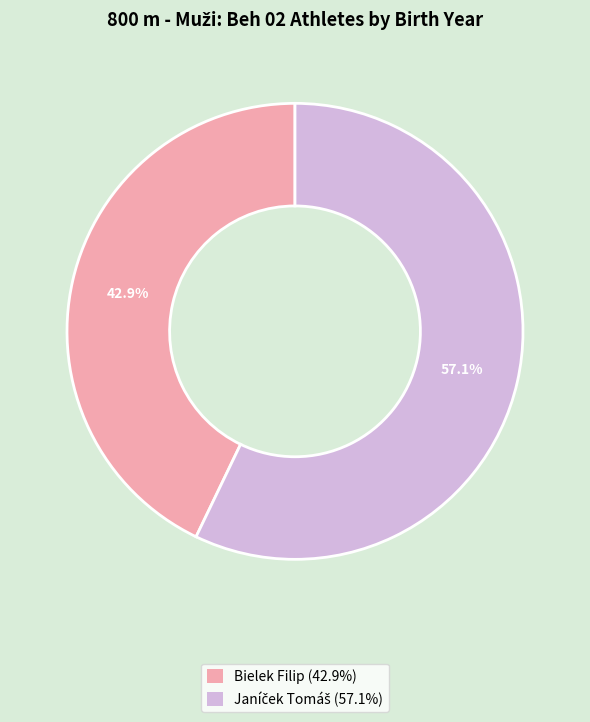

What is the smallest slice in the pie chart?

Bielek Filip